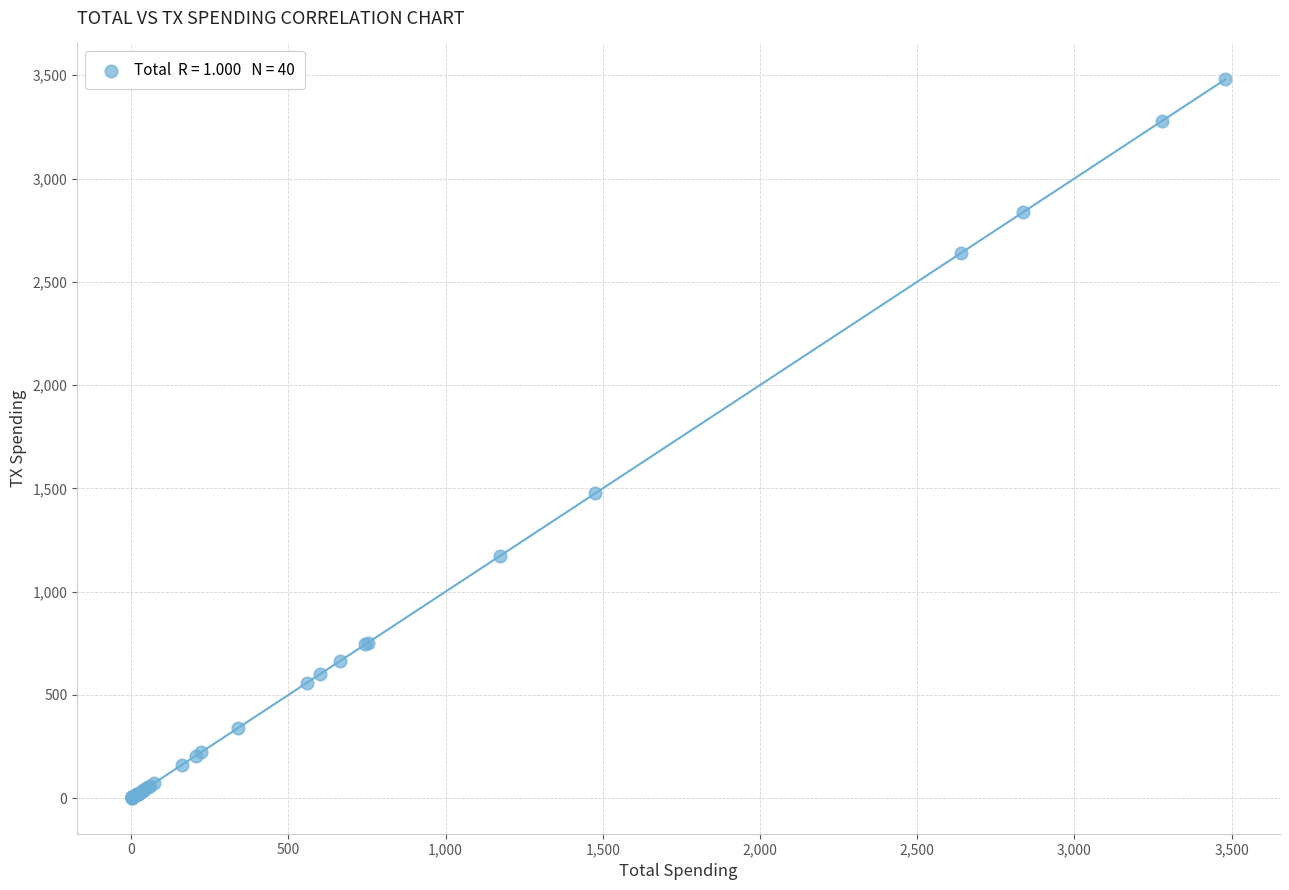

What Y value in the scatter plot is closest to 1741?

1476.6